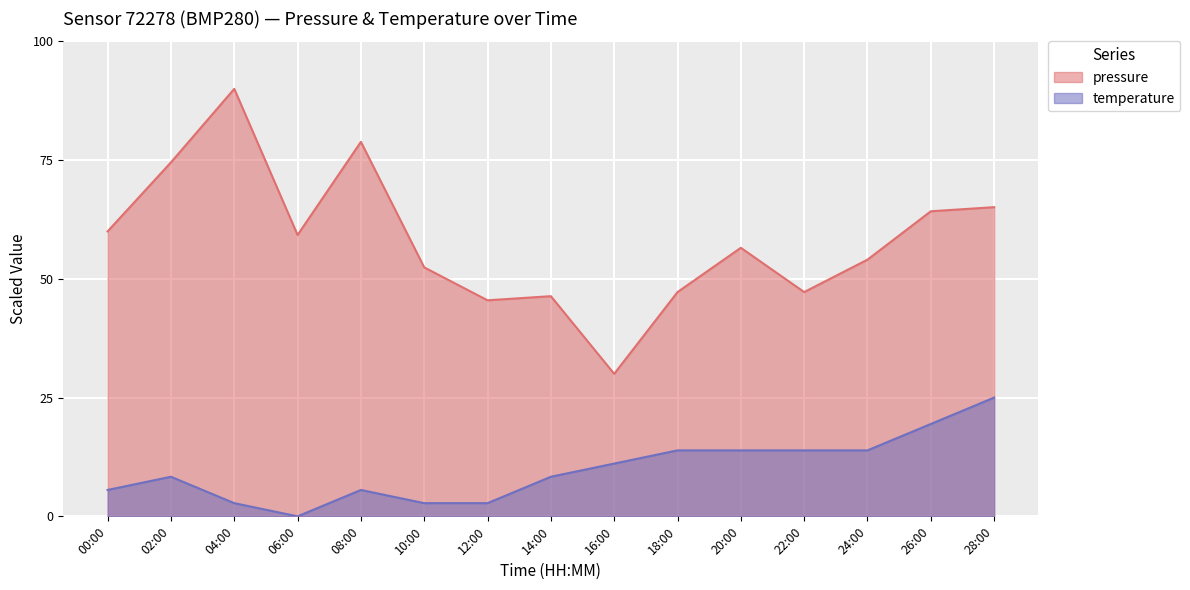

What is the label of the 6th point from the right?

18:00